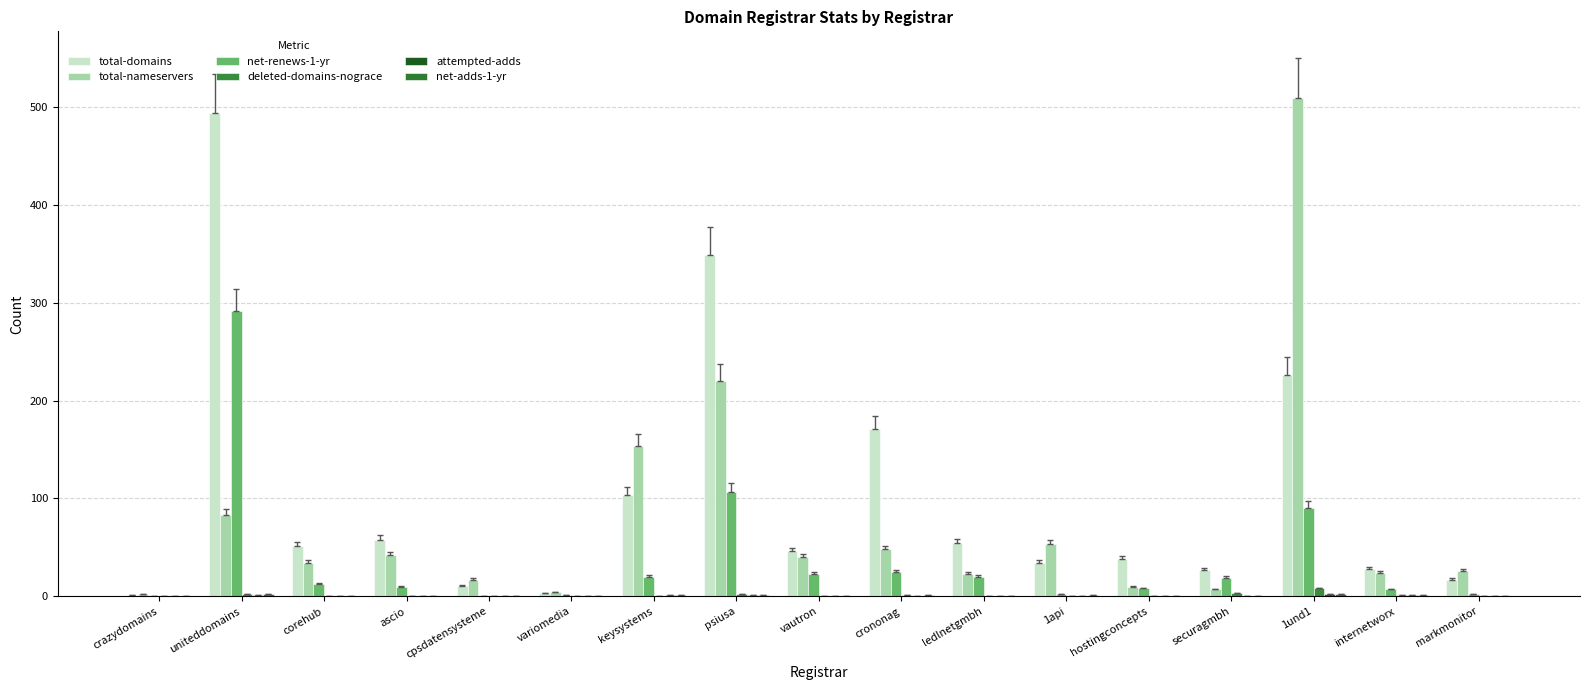

What position from the left is internetworx?

16